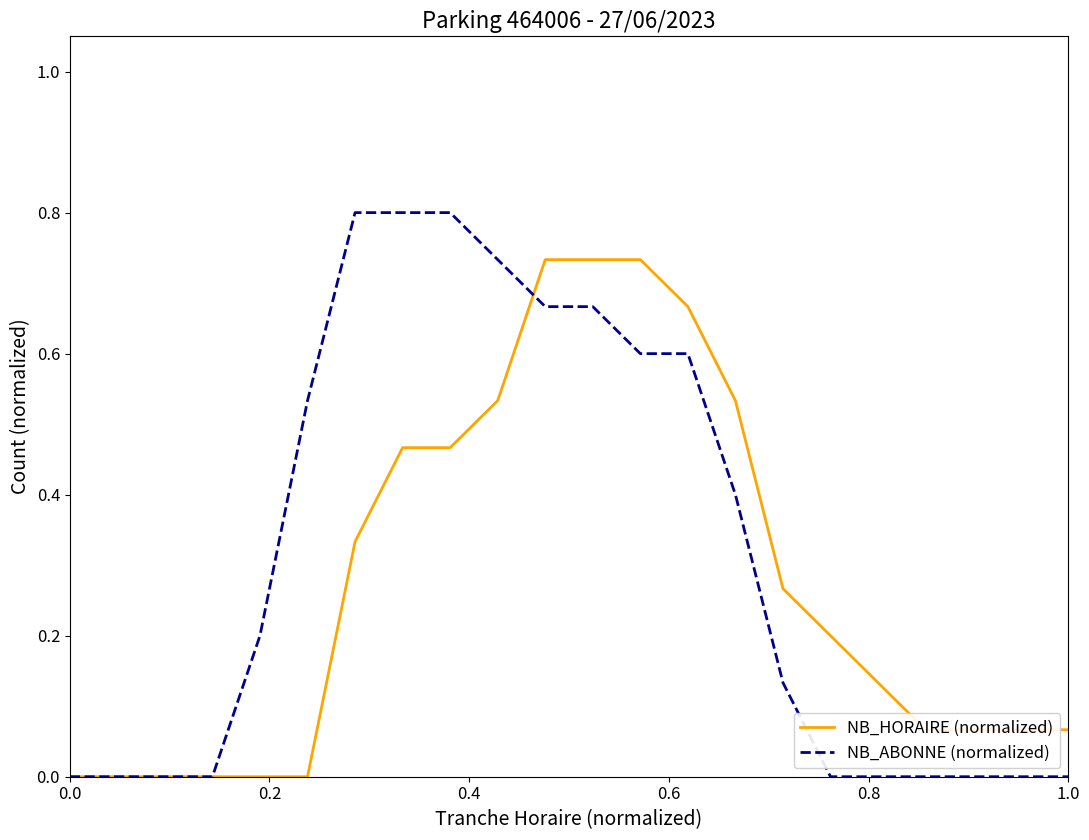

What is the sum of all NB_HORAIRE (normalized) values?

6.1